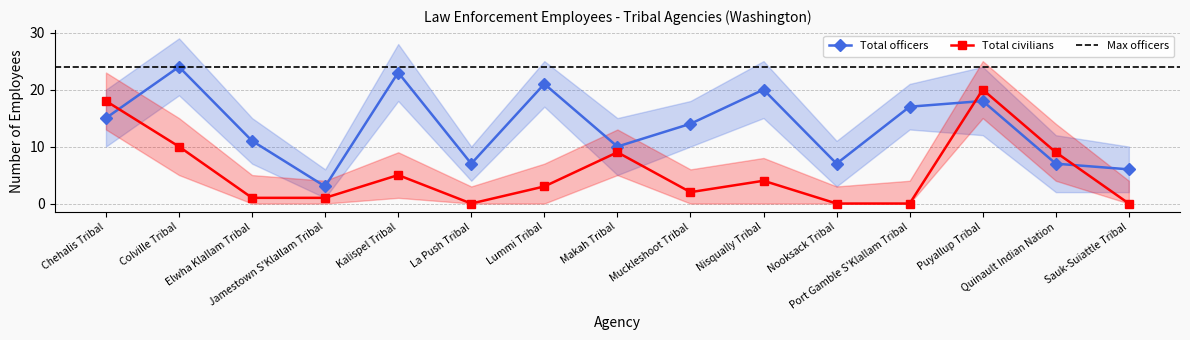

What is the total value across all series at Chehalis Tribal?

33